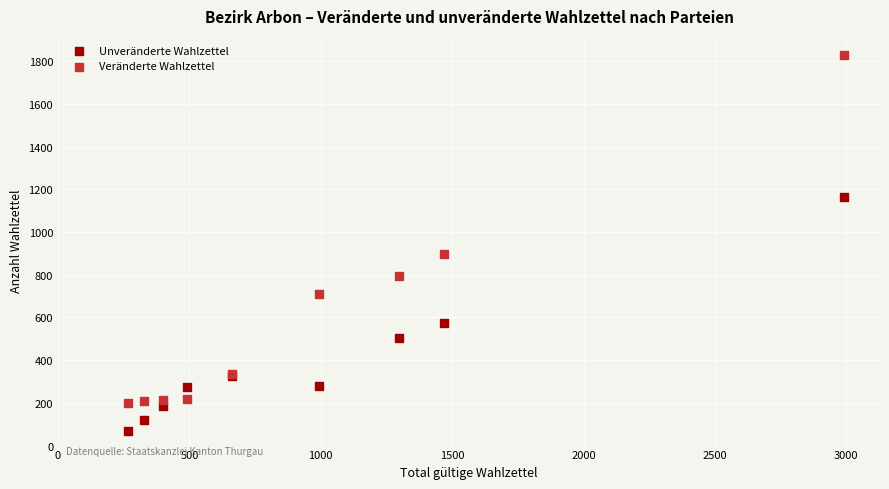

Which series reaches the maximum Y coordinate?

Veränderte Wahlzettel